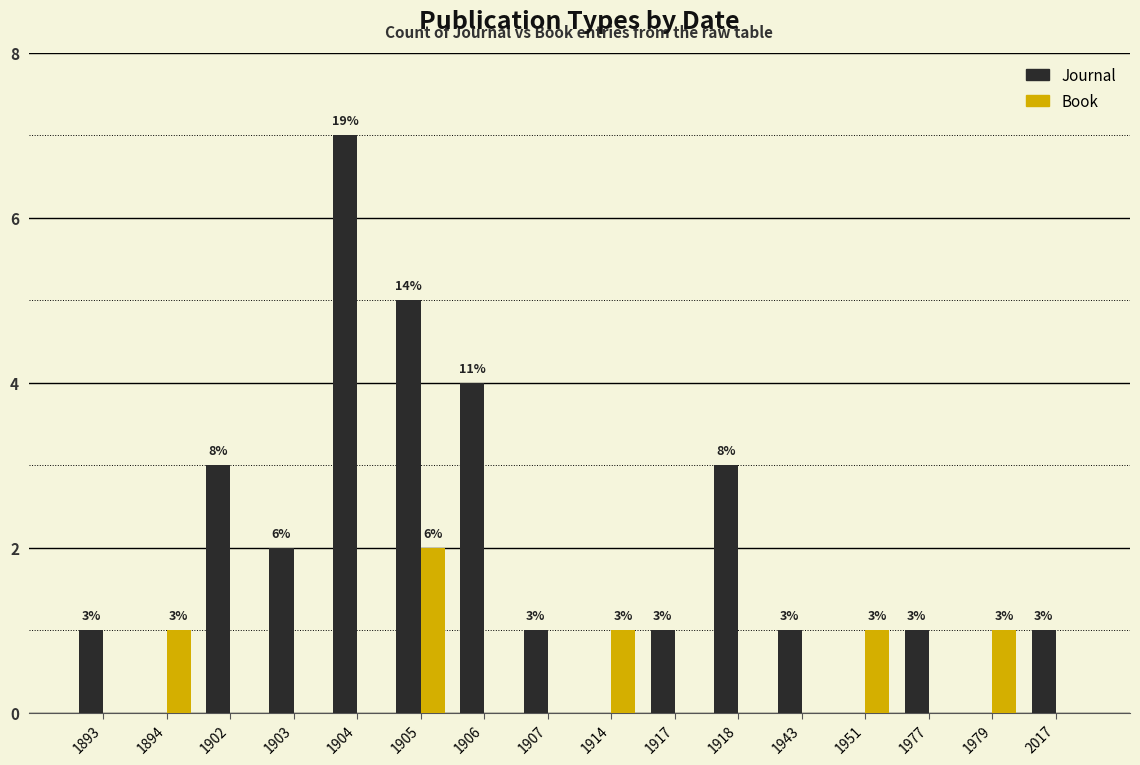

Which series changed the most between 1918 and 2017?

Journal